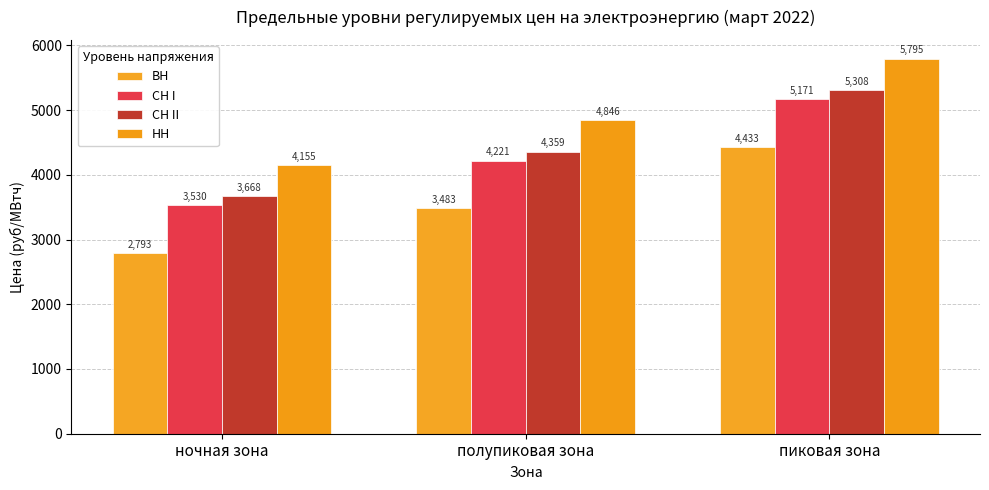

Which category has the lowest value across all series?

ночная зона